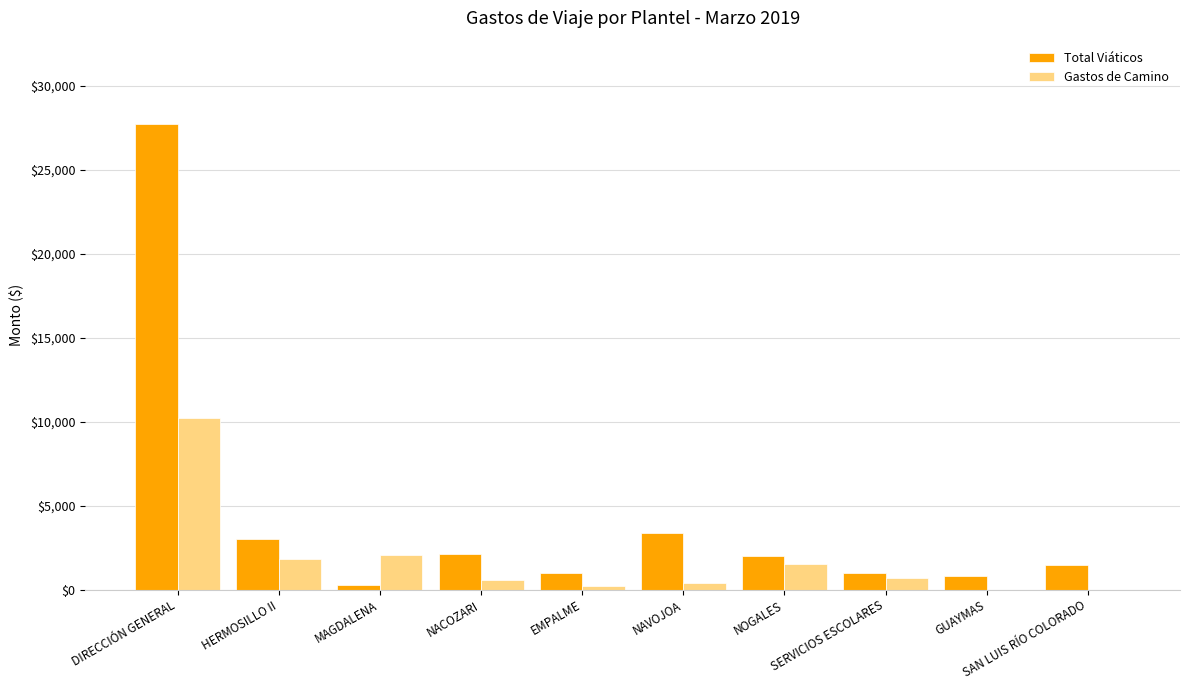

How many distinct data groups are displayed?

2